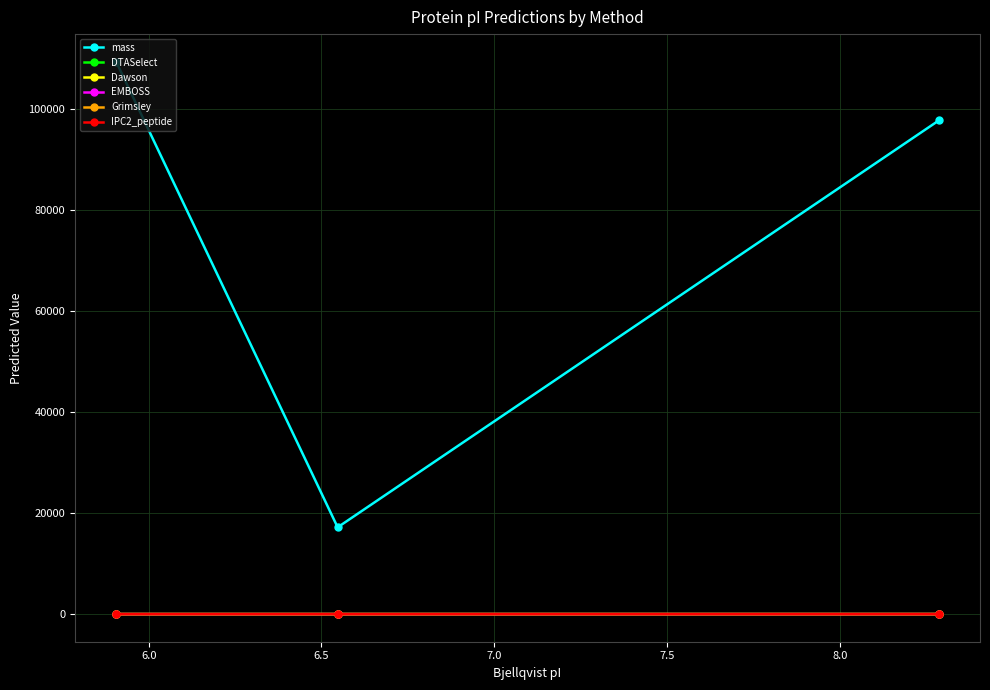

What are all the series names shown in the legend?

mass, DTASelect, Dawson, EMBOSS, Grimsley, IPC2_peptide